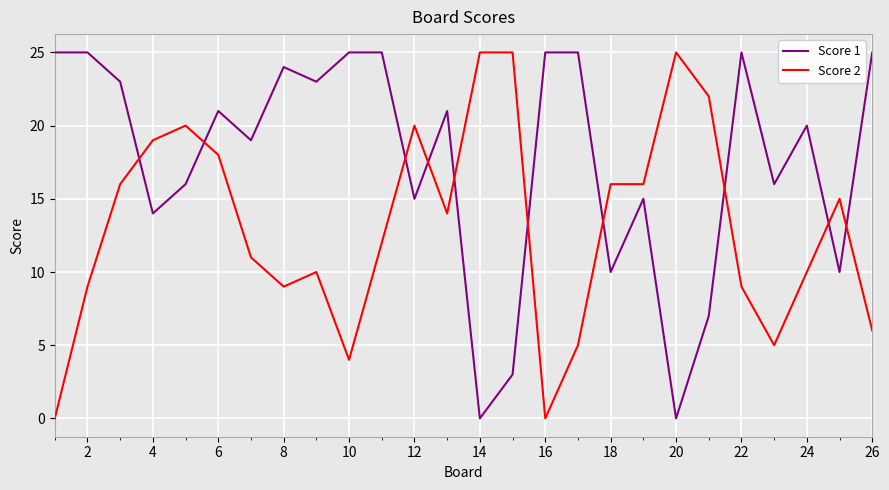

List the series in order of their overall mean, lowest first.

Score 2, Score 1